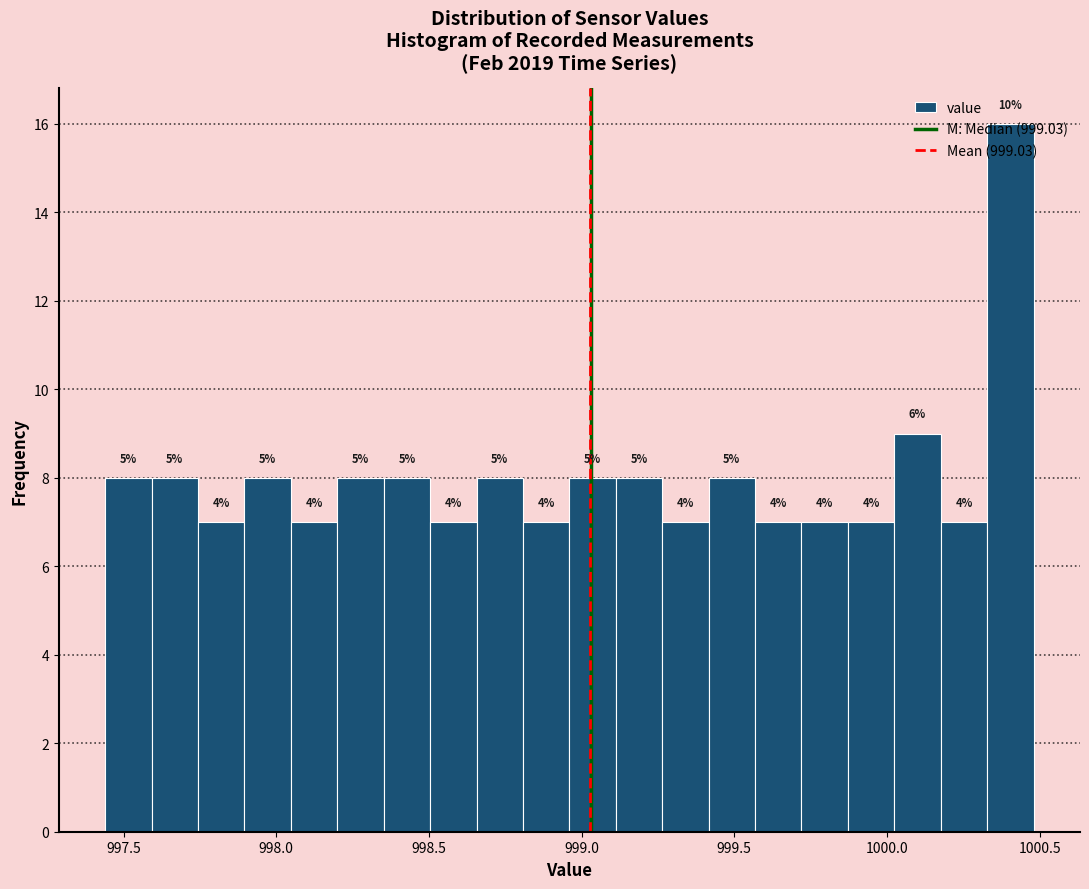

Around what value on the x-axis is the tallest bar? Give the approximate position of its centre, as read against the axis.

1000.40